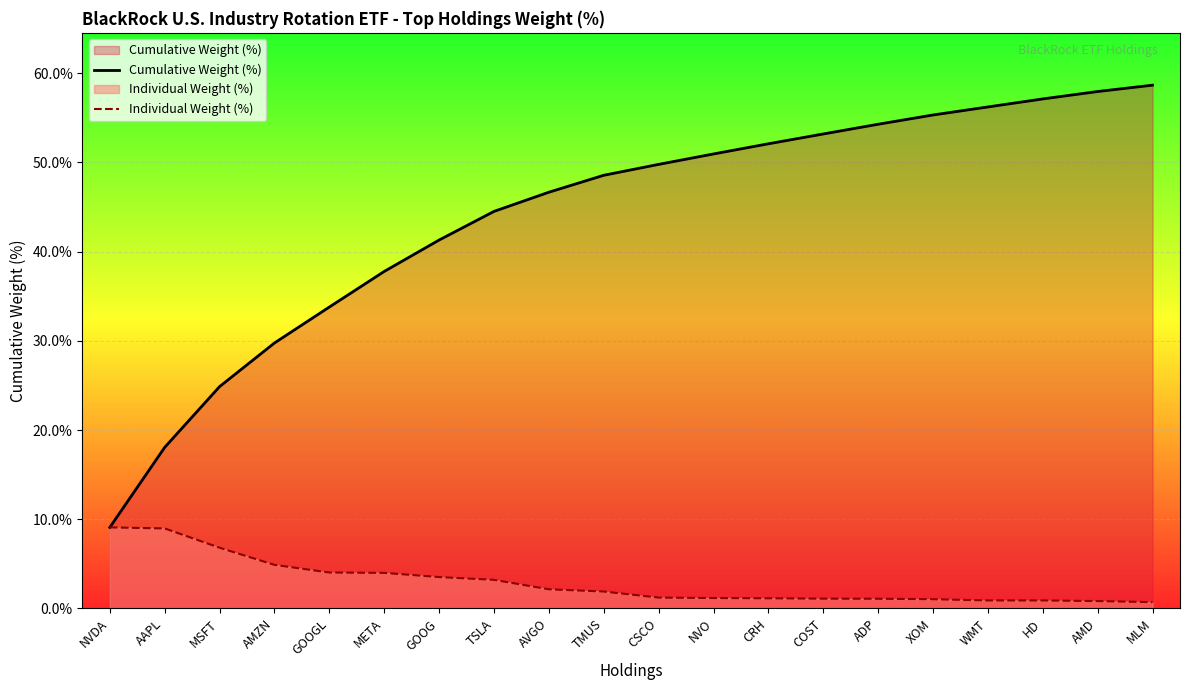

At which category does the chart reach its peak across all series?

MLM